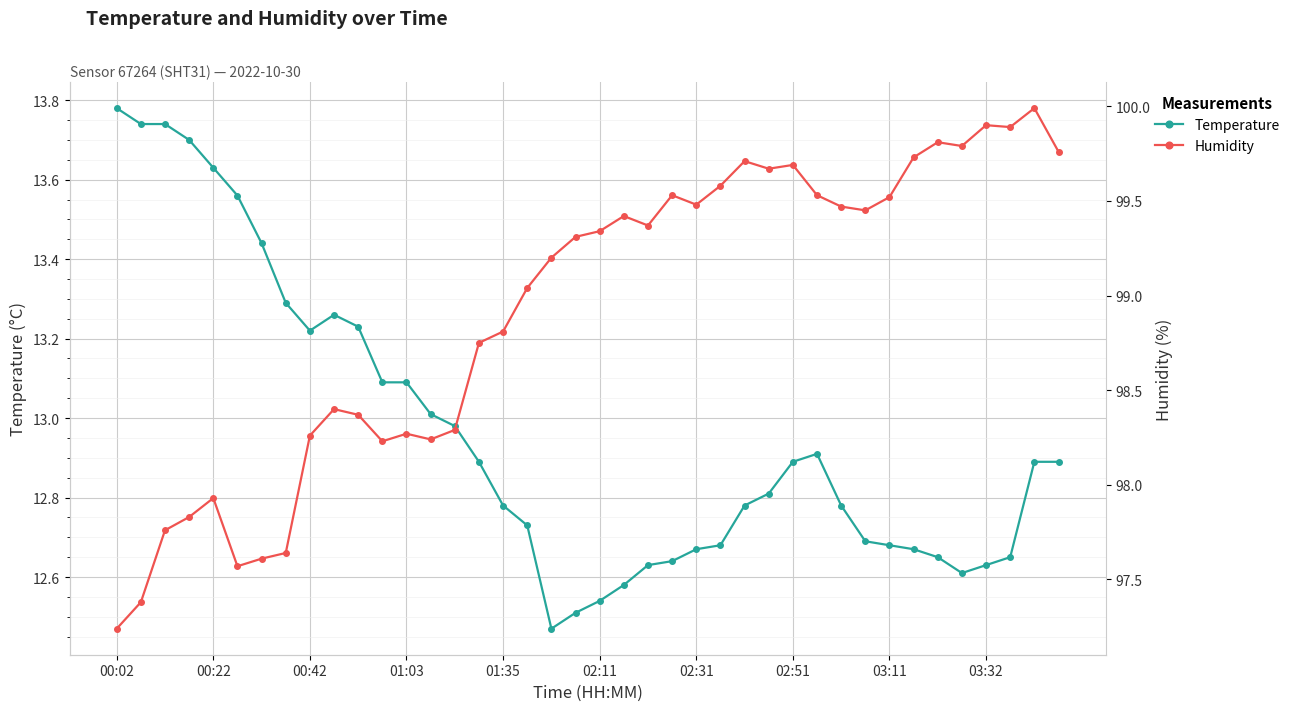

How many lines are shown in the chart?

2